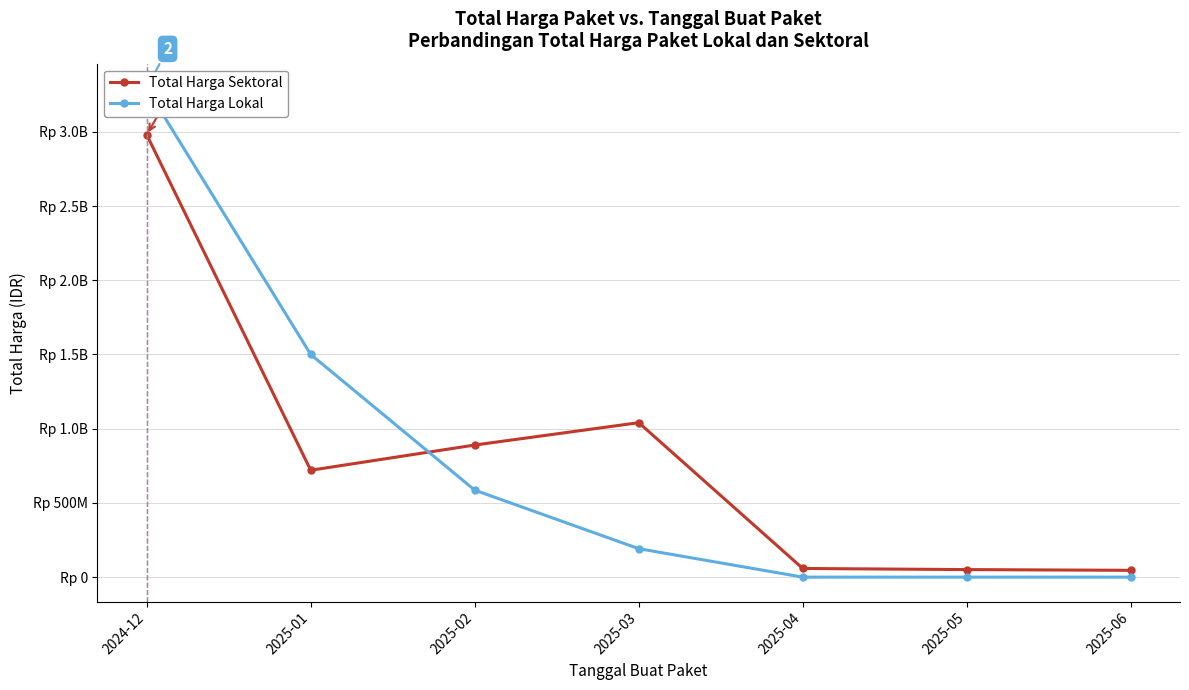

At which label is Total Harga Lokal closest to 1647168000?

2025-01